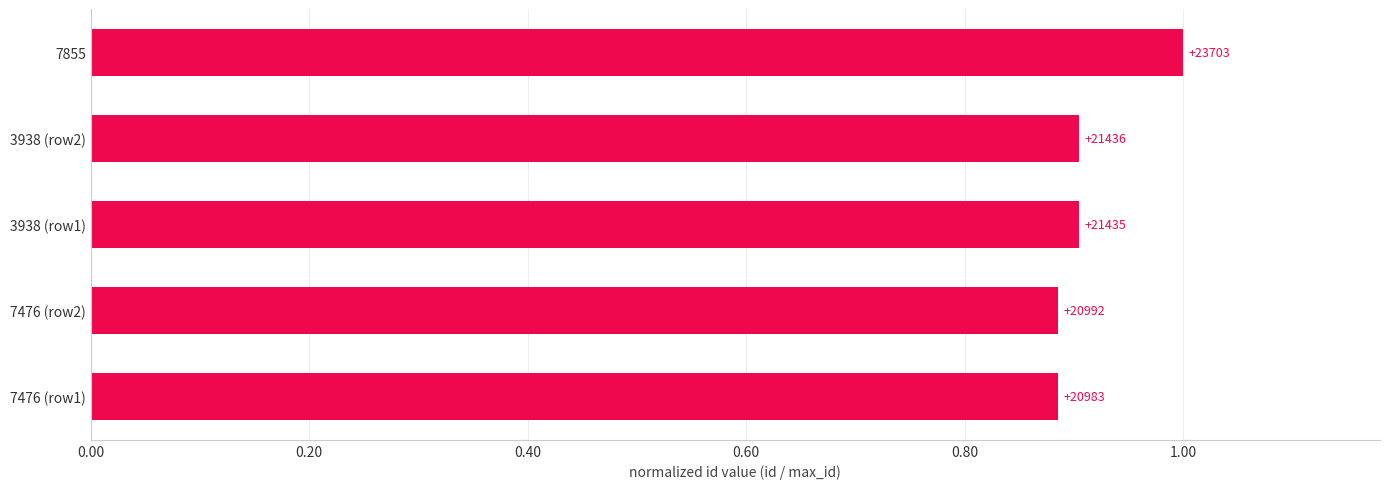

Does the chart contain any negative values?

No